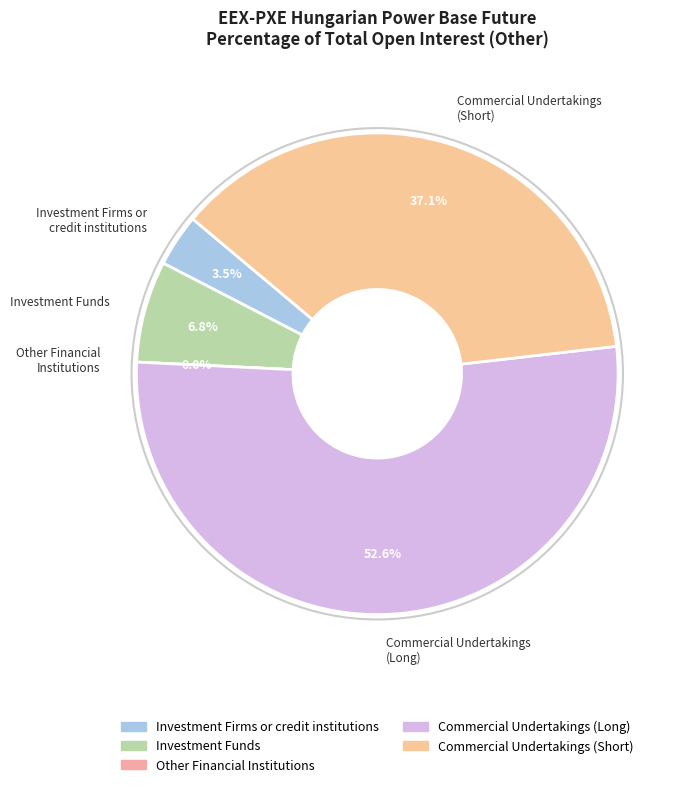

To the nearest percent, what is the difference between the largest and smallest slice percentages?

53%